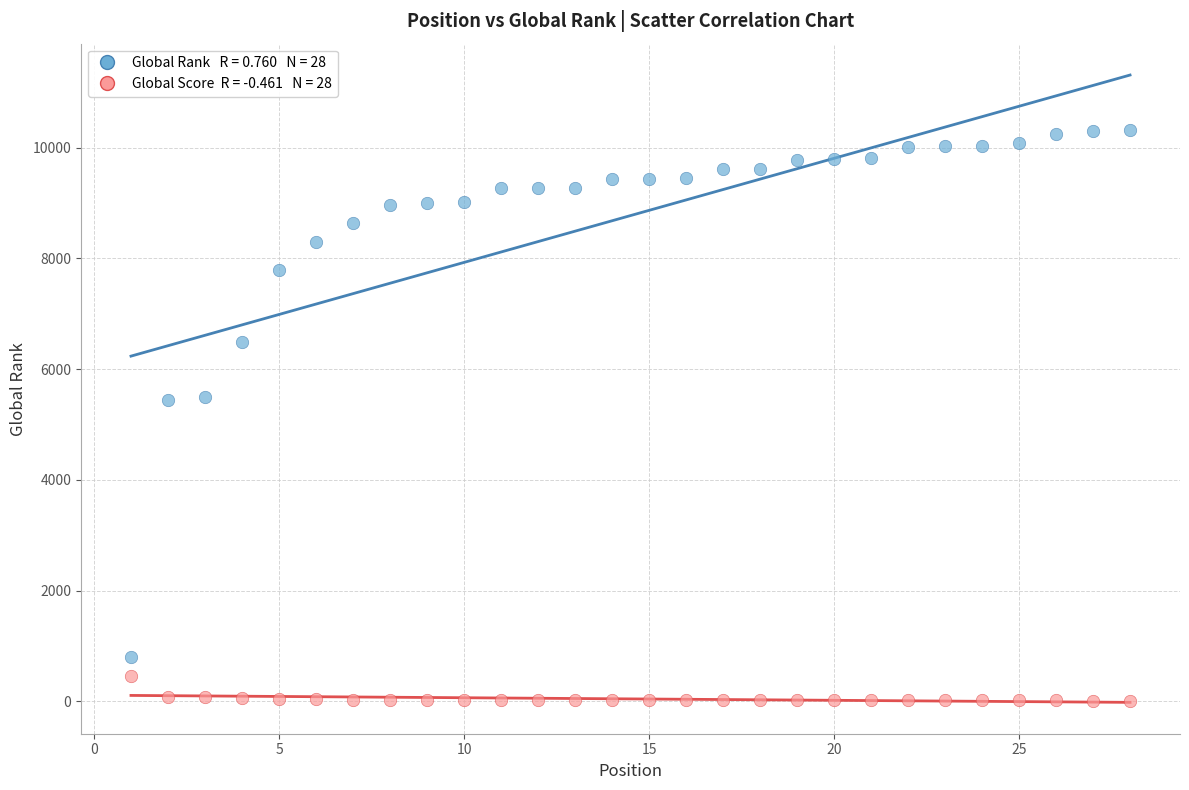

Across all data points, what is the range of X values (max minus min)?

27